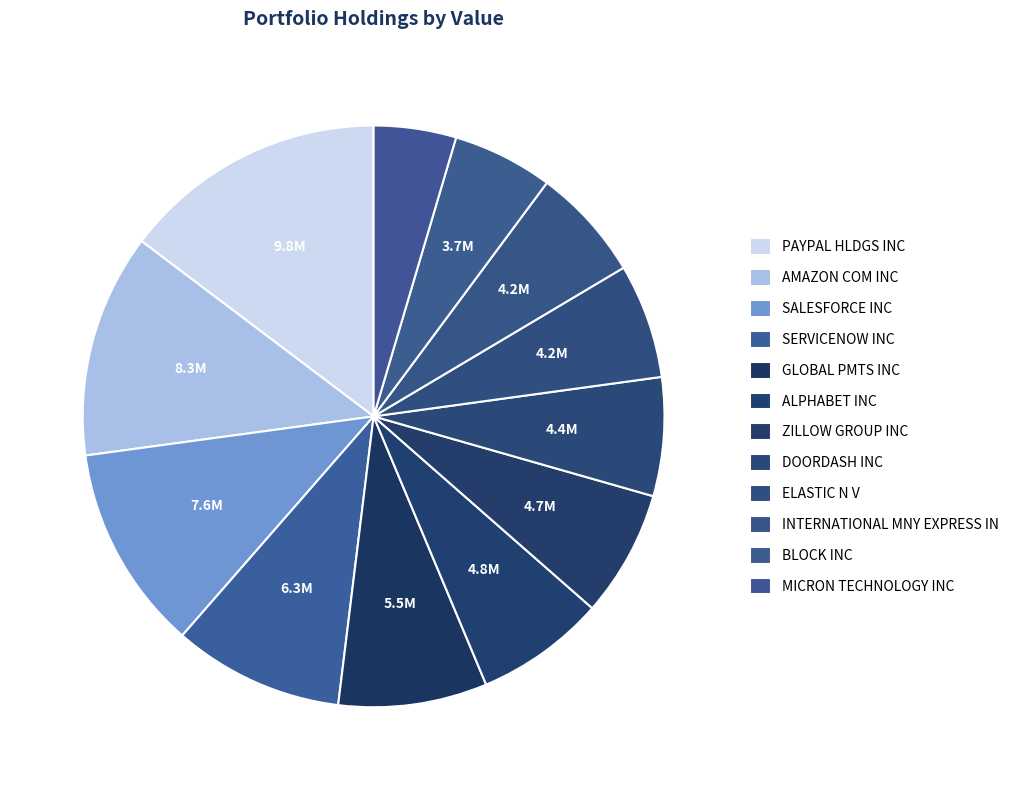

How many slices are in this pie chart?

12